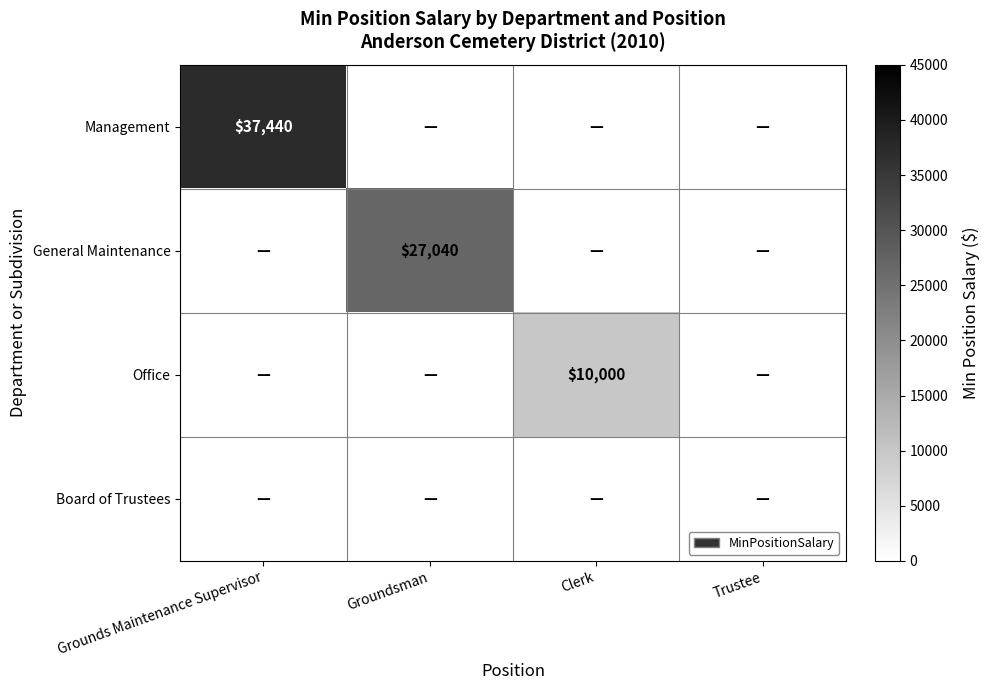

True or false: General Maintenance has a value of 12319 at Groundsman.

False